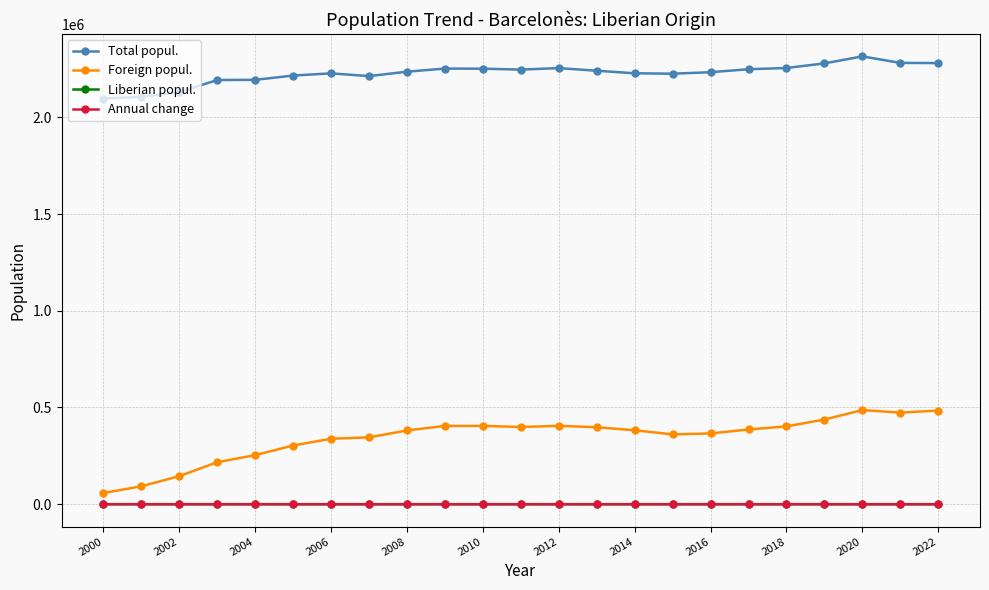

What is the lowest value of the Foreign popul. series?

58020